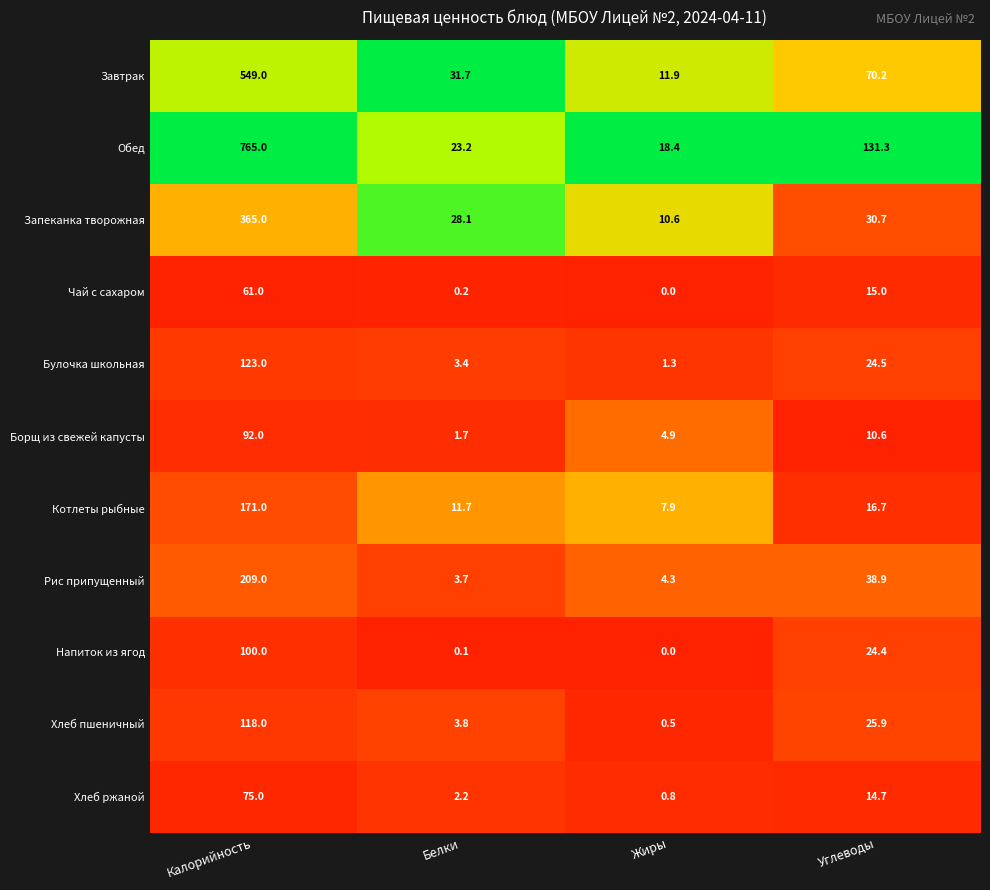

Rank the series at Углеводы from highest to lowest value.

Обед, Завтрак, Рис припущенный, Запеканка творожная, Хлеб пшеничный, Булочка школьная, Напиток из ягод, Котлеты рыбные, Чай с сахаром, Хлеб ржаной, Борщ из свежей капусты